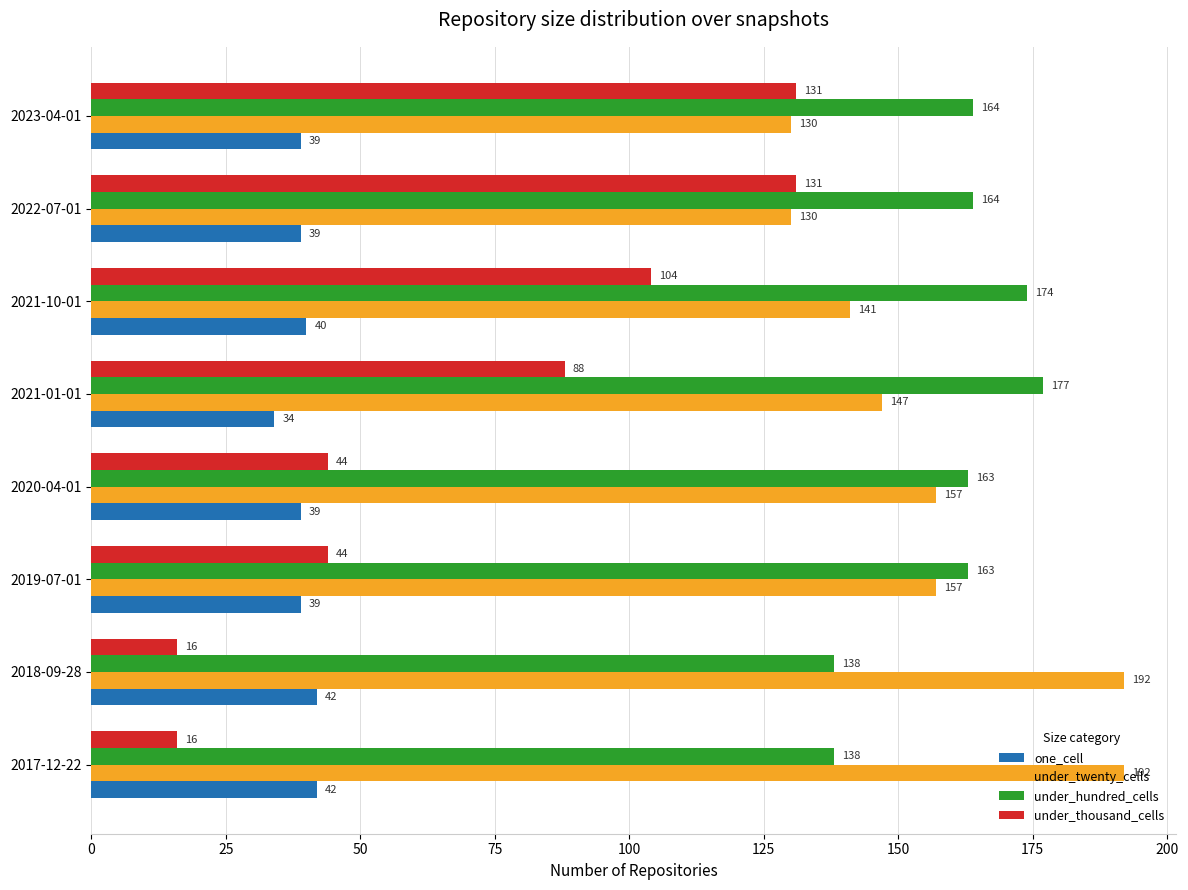

What is the maximum value for one_cell?

42